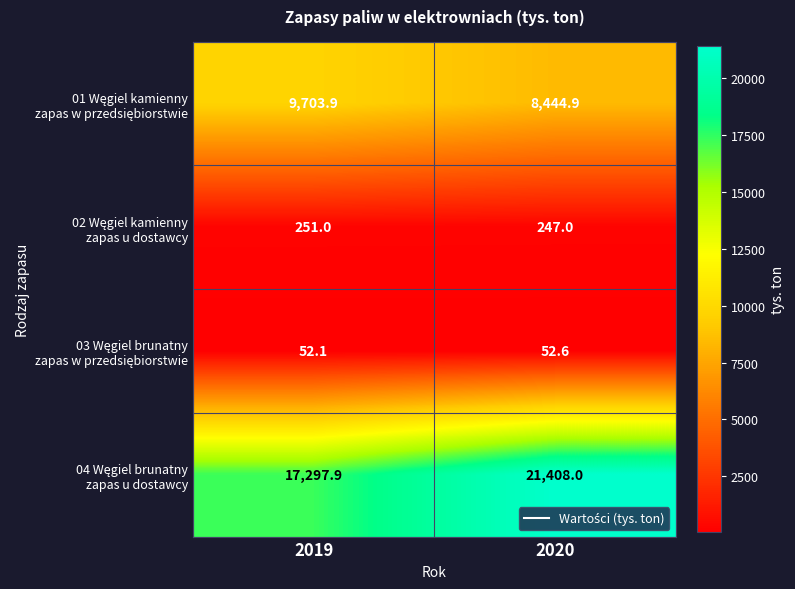

What is the spread (max minus min) of values at 2019?

17245.8